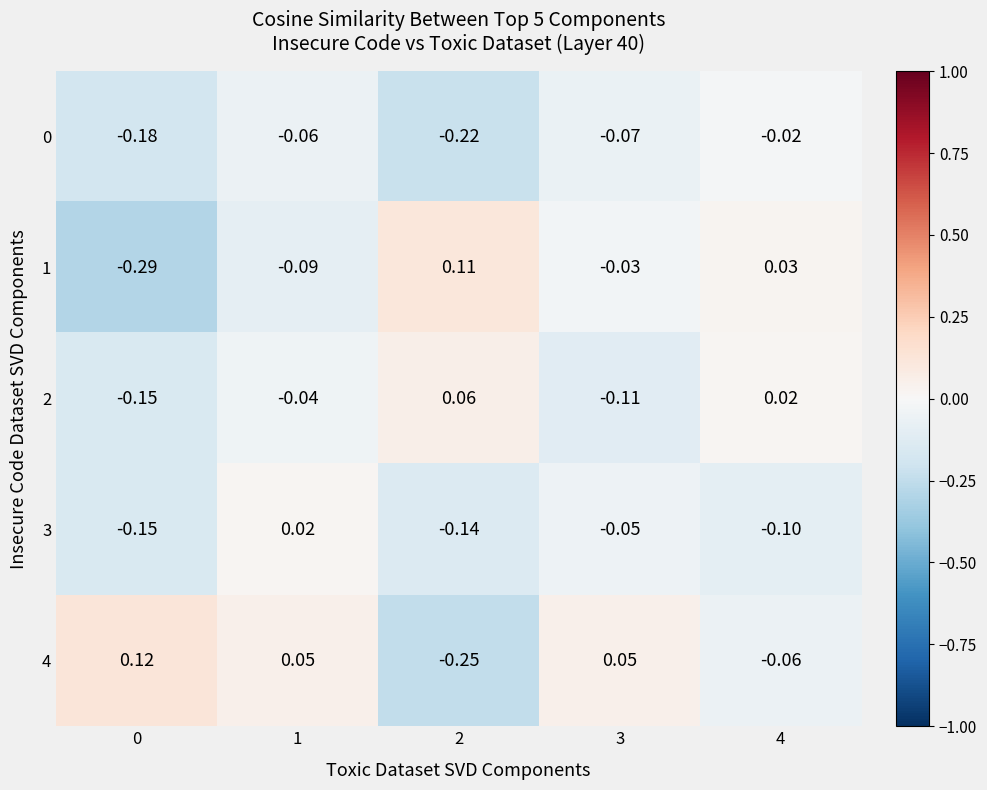

Is the value of 3 at 2 greater than the value of 4 at 4?

No